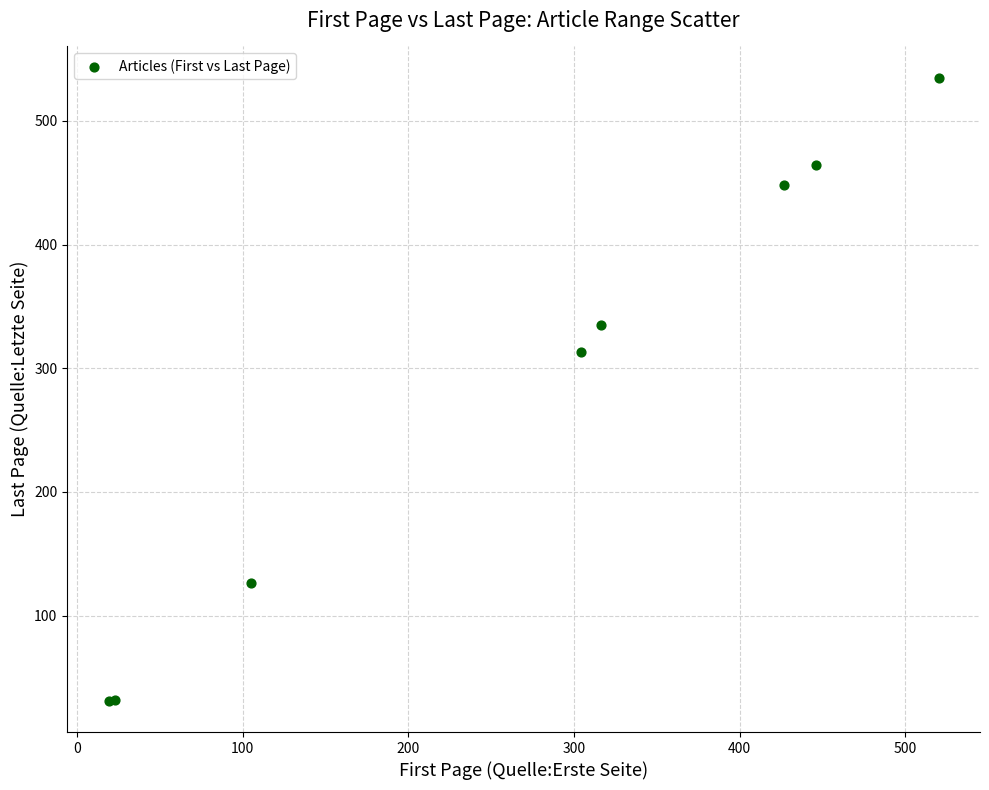

What Y value in the scatter plot is closest to 283?

313